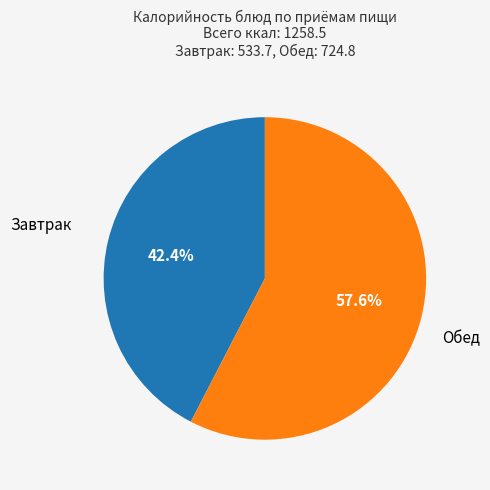

Does any single category account for the majority?

Yes